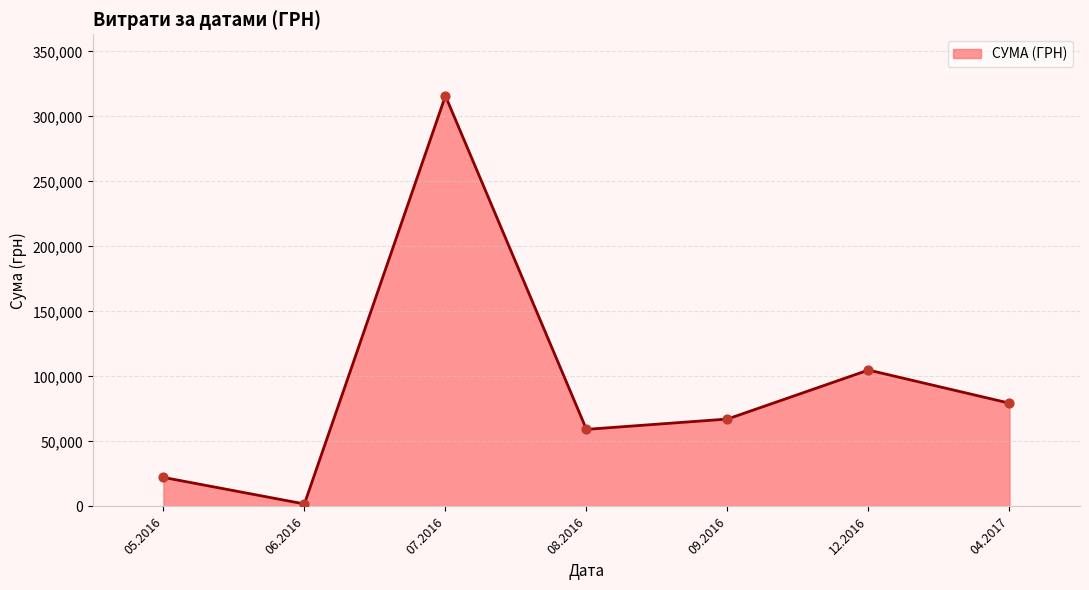

Which has a higher value, 09.2016 or 08.2016?

09.2016